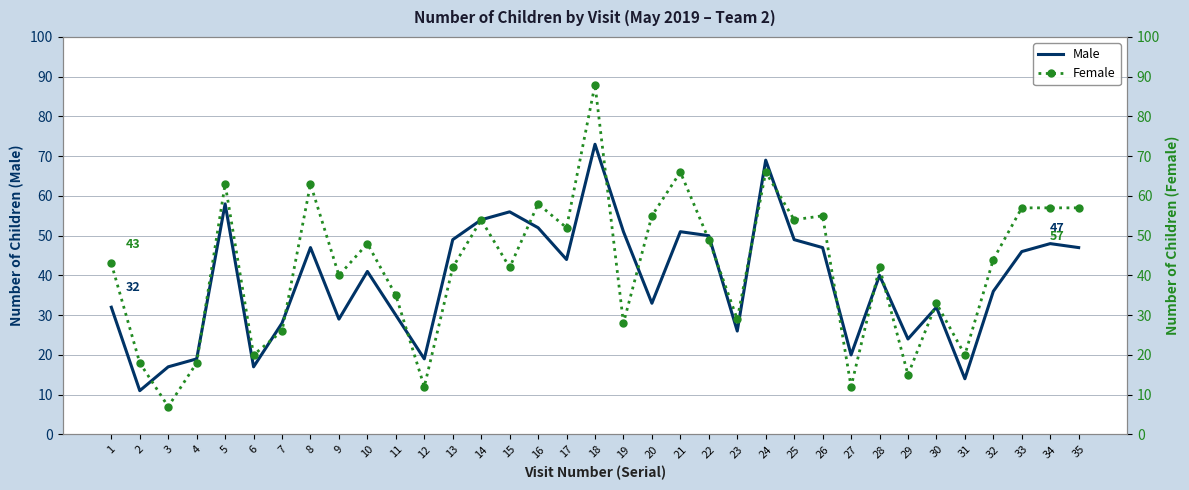

What is the difference between the highest and lowest values at 24?

3